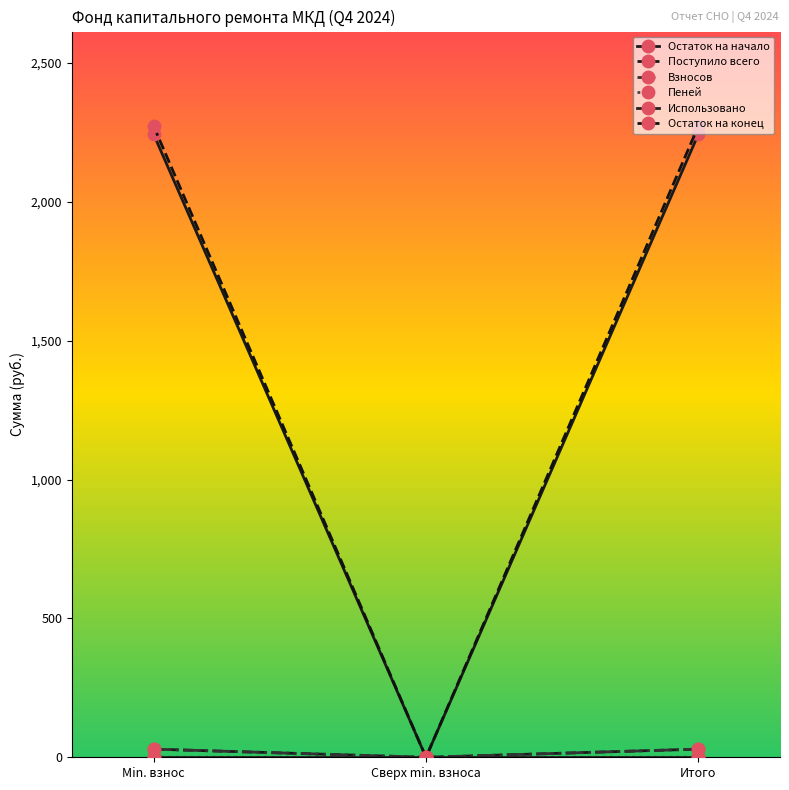

What is the label of the 1st point from the left?

Min. взнос